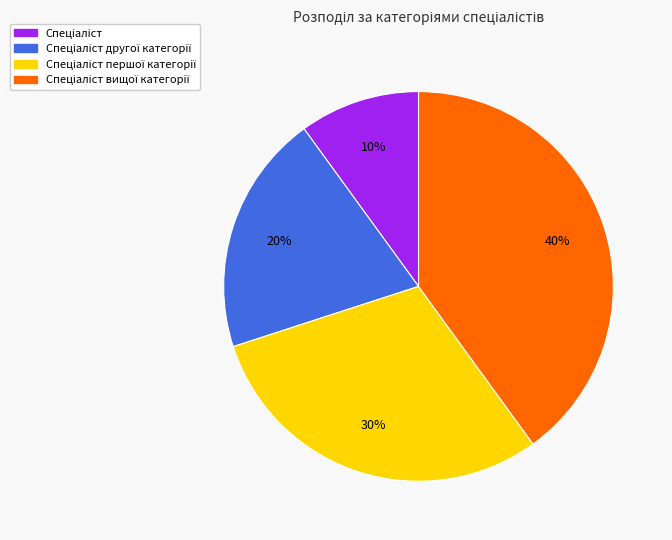

Does any single category account for the majority?

No